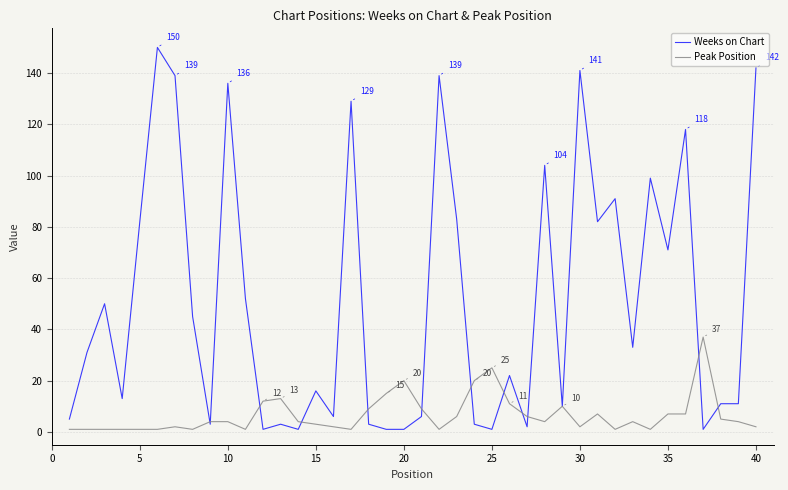

Rank the series by their maximum value, from highest to lowest.

Weeks on Chart, Peak Position